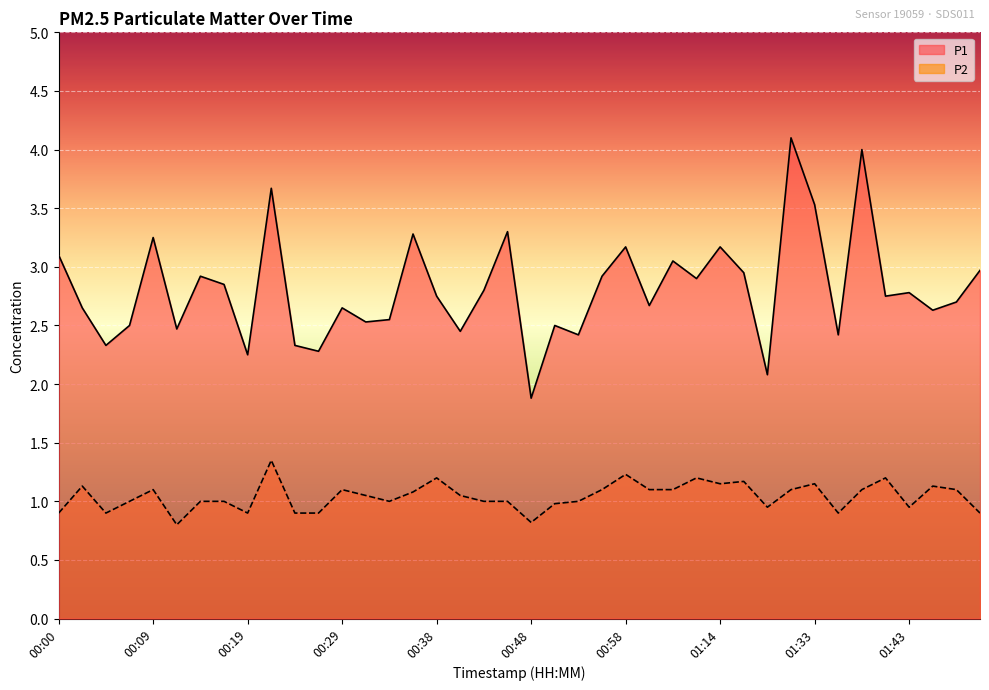

What is the difference between the maximum and minimum values in the P1 series?

2.2